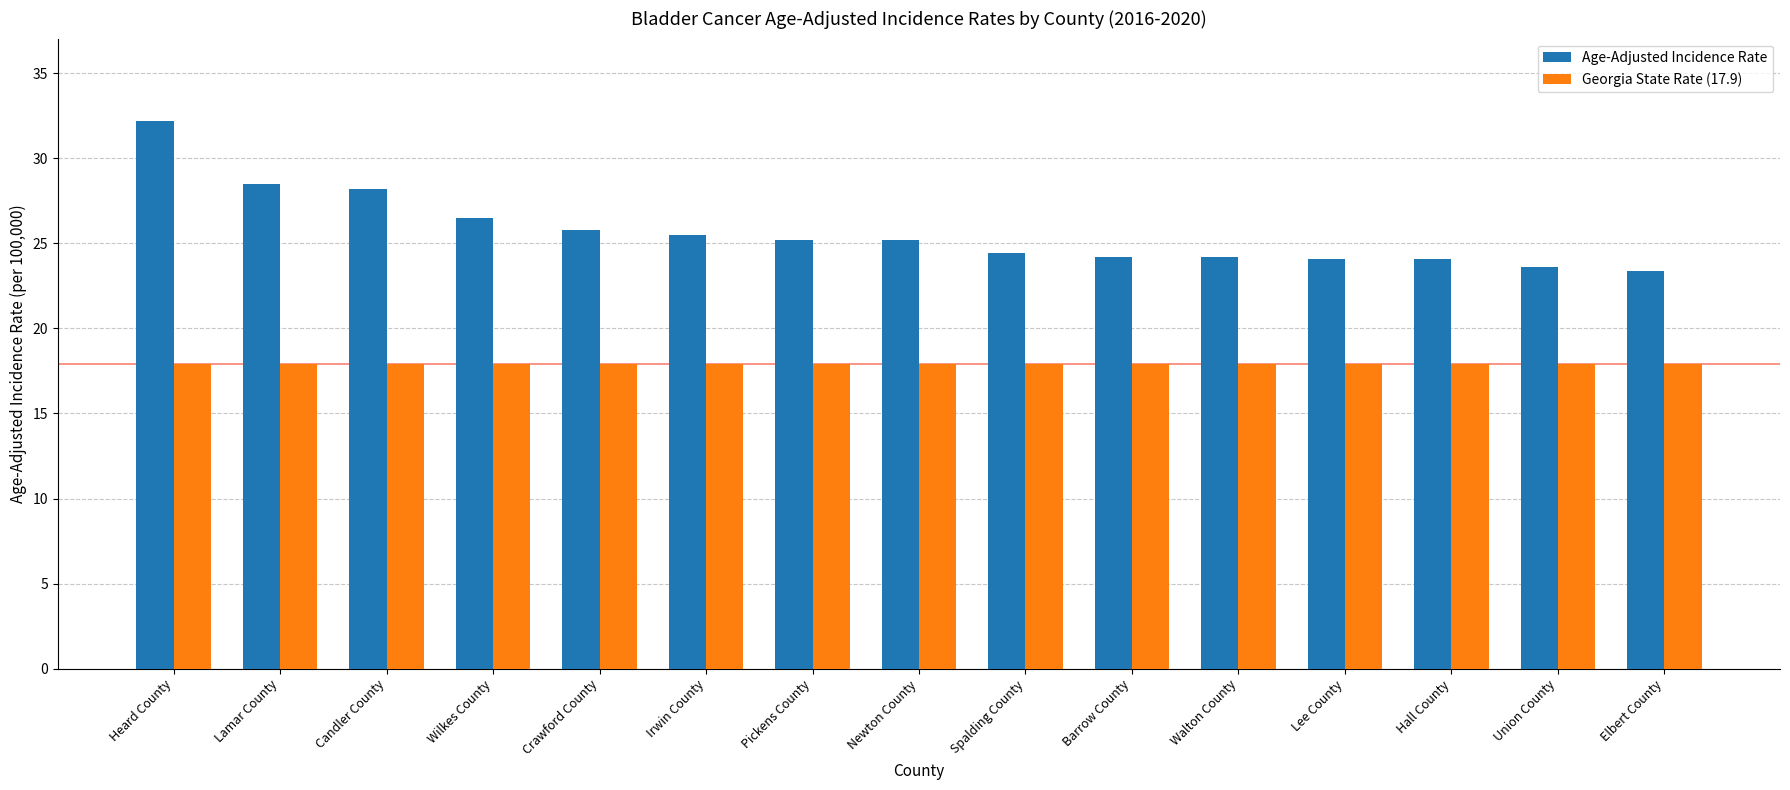

What is the minimum value shown in the chart?

17.9